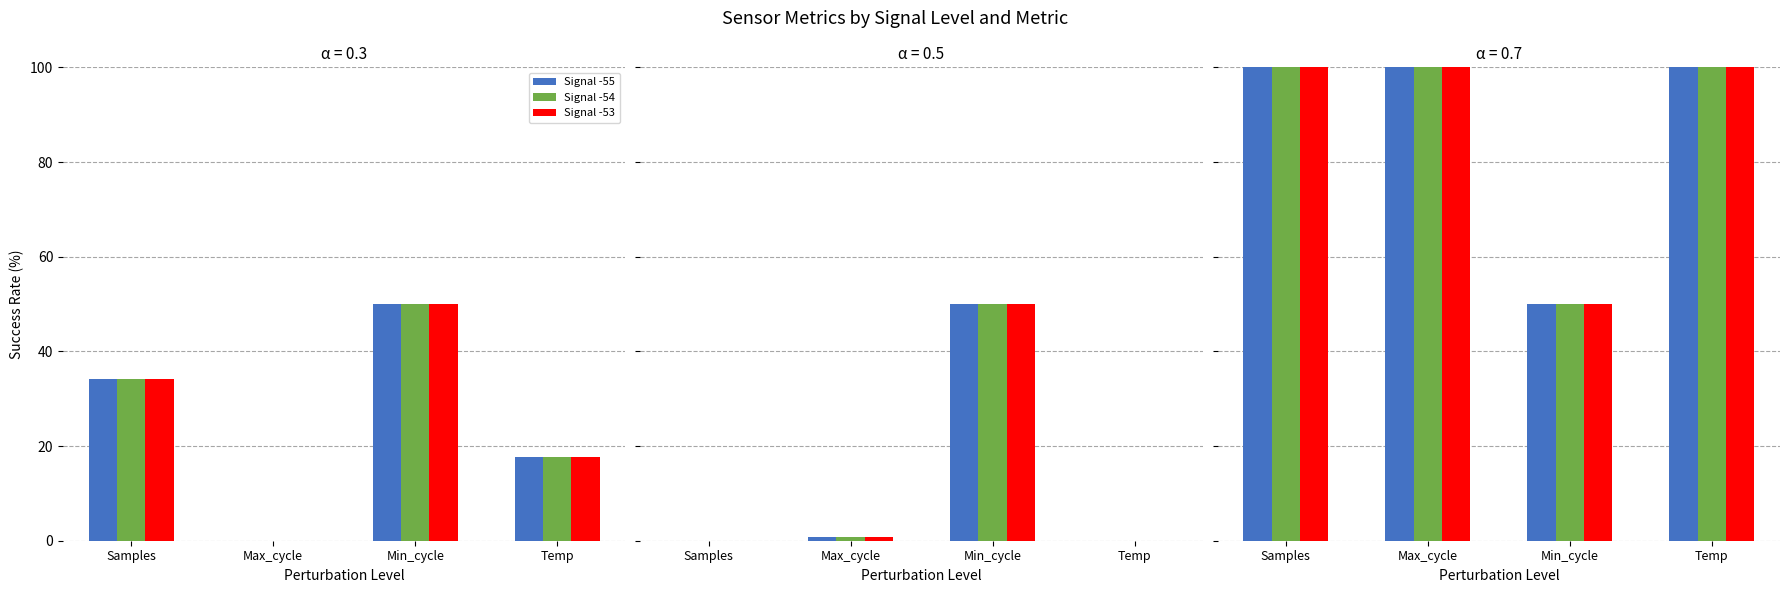

At how many categories does at least one series exceed 58?

3